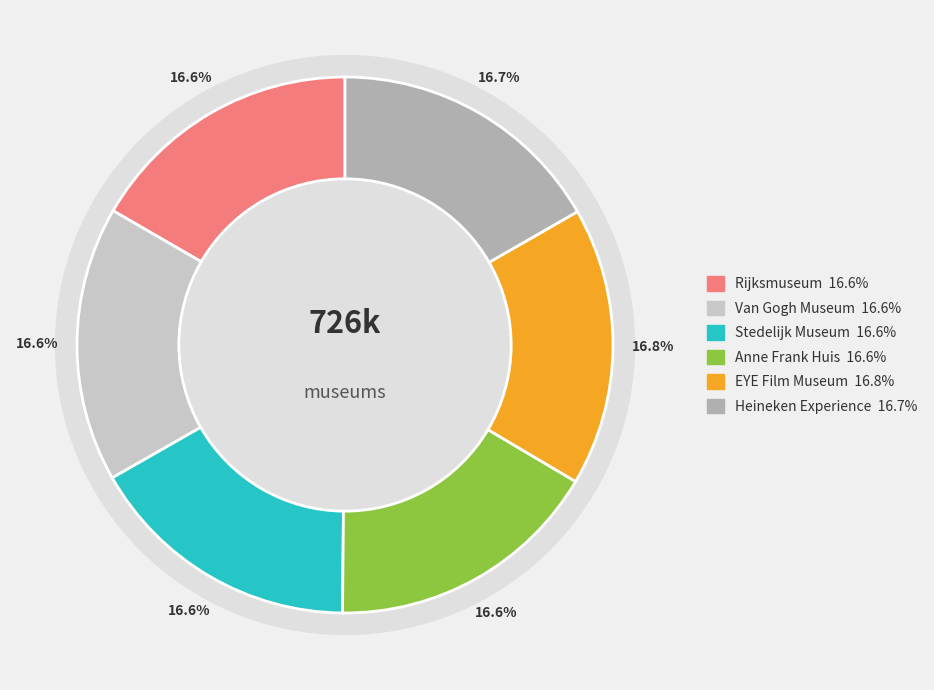

Is the sum of Rijksmuseum and Heineken Experience greater than half?

No